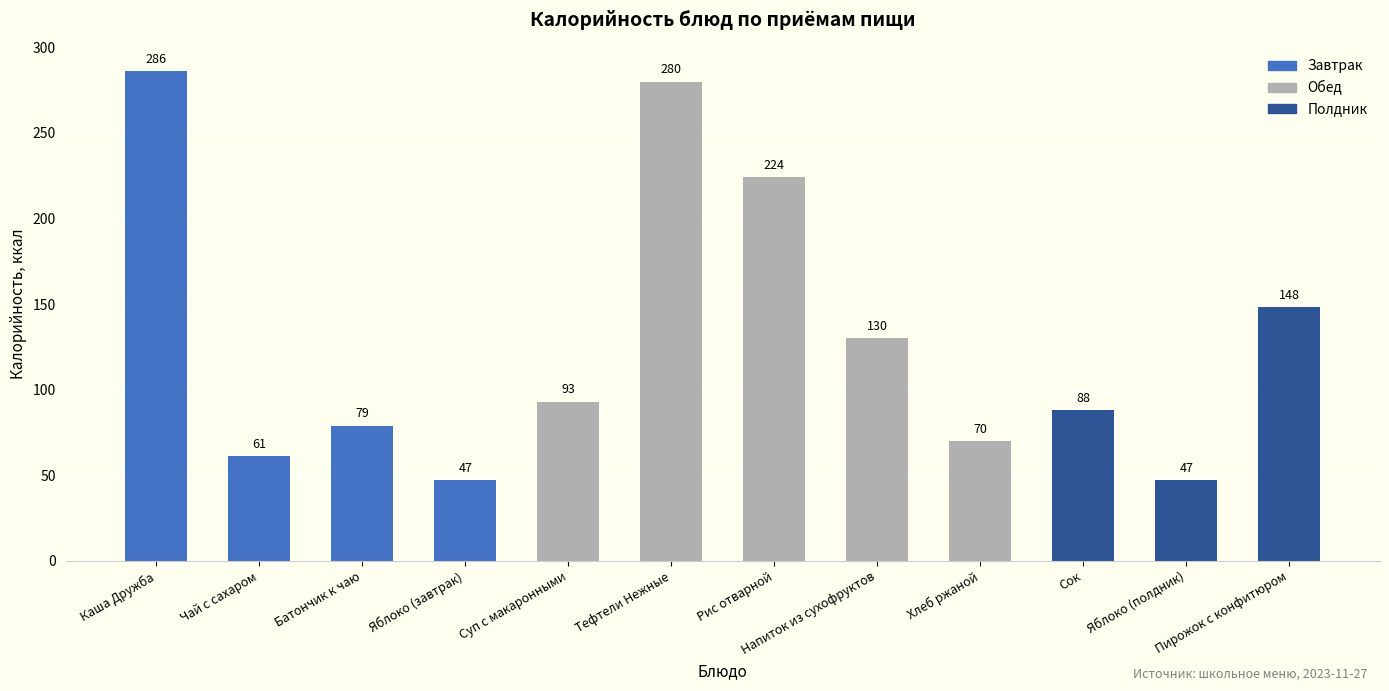

What is the average value?

129